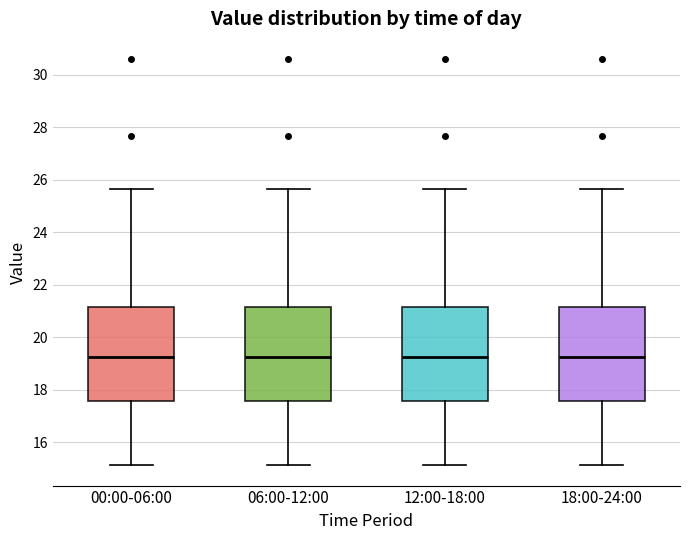

Reading left to right, transcribe this box plot: for each box, give where its median line is, the range the box spans, and where its two whiskers end, as read against the y-axis. The values are not printed on the chart, so give them approximately, as read against the axis.

00:00-06:00: median 19.2, box 17.6 to 21.2, whiskers 15.2 to 25.6
06:00-12:00: median 19.2, box 17.6 to 21.2, whiskers 15.2 to 25.6
12:00-18:00: median 19.2, box 17.6 to 21.2, whiskers 15.2 to 25.6
18:00-24:00: median 19.2, box 17.6 to 21.2, whiskers 15.2 to 25.6